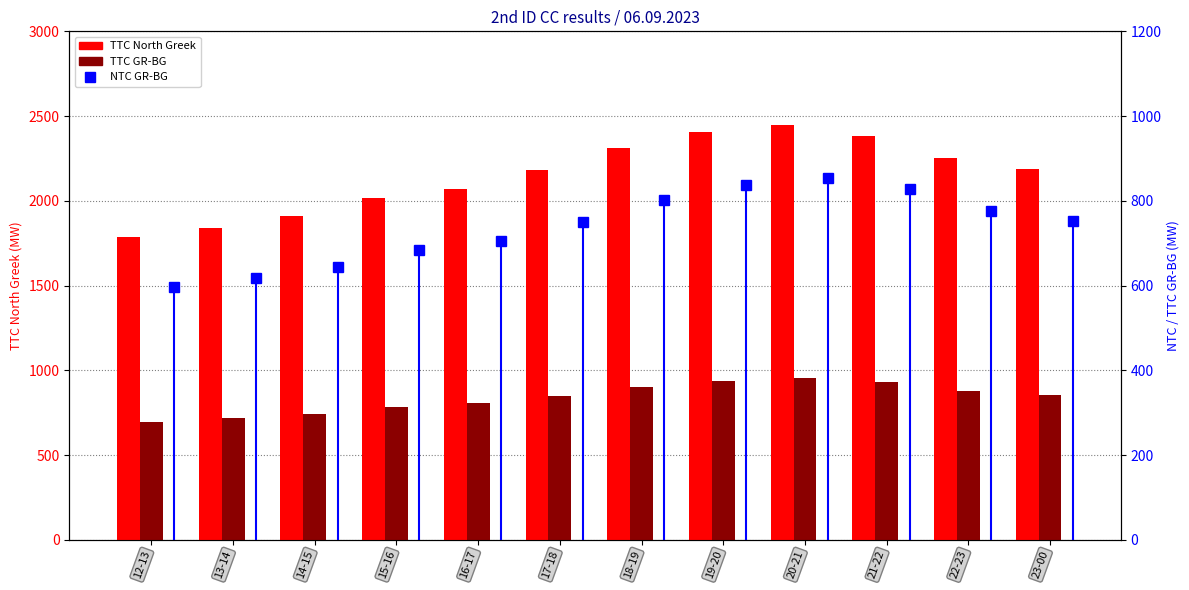

Which has a higher value, 17-18 or 23-00?

23-00